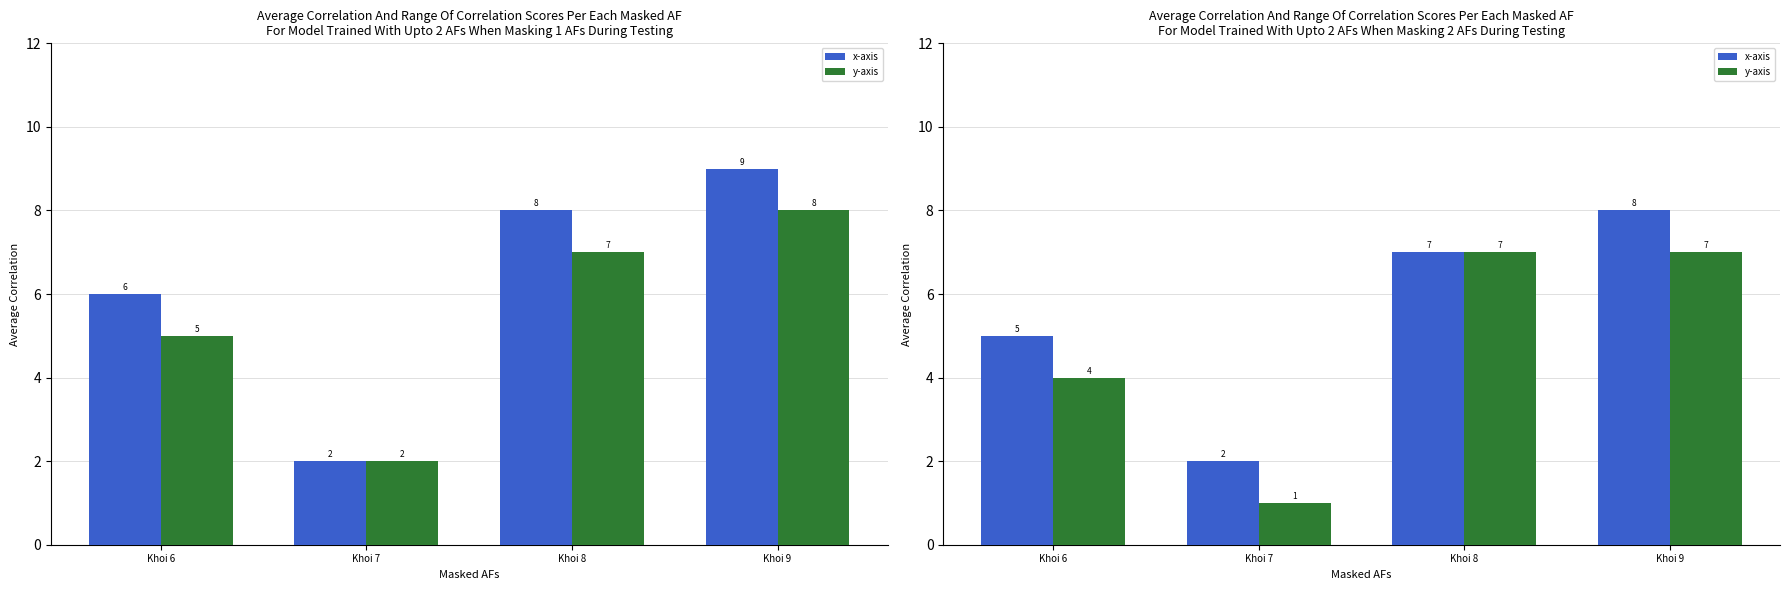

How many distinct data groups are displayed?

2